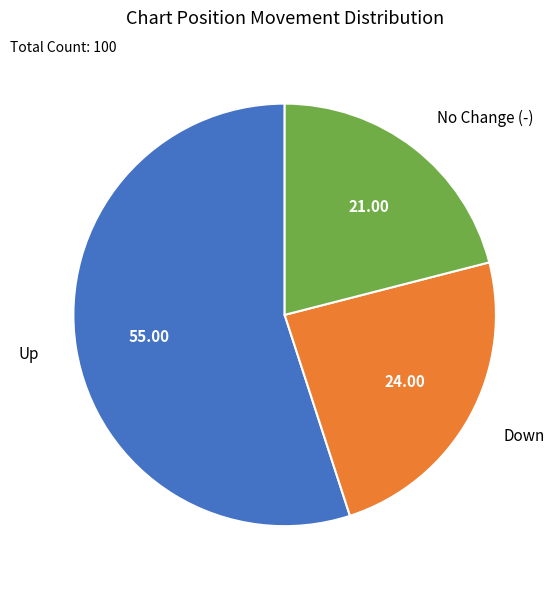

Count the number of slices in the pie.

3